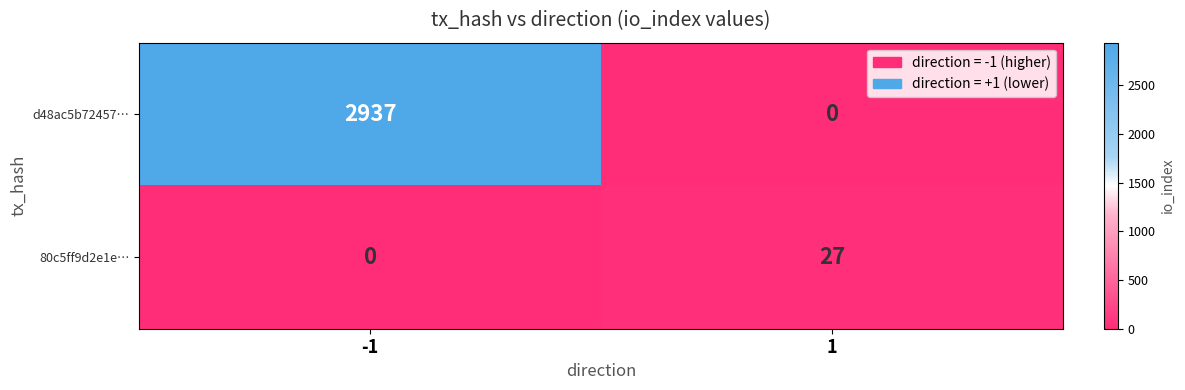

List the series in order of their peak value, lowest first.

80c5ff9d2e1e…, d48ac5b72457…